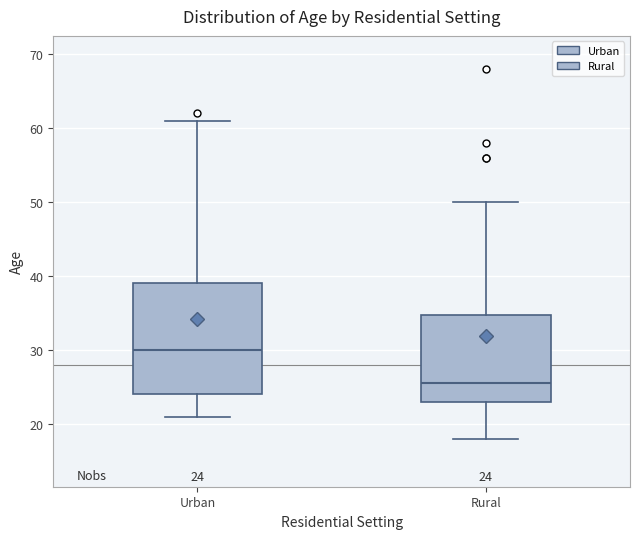

Which box's median line is the lowest?

Rural